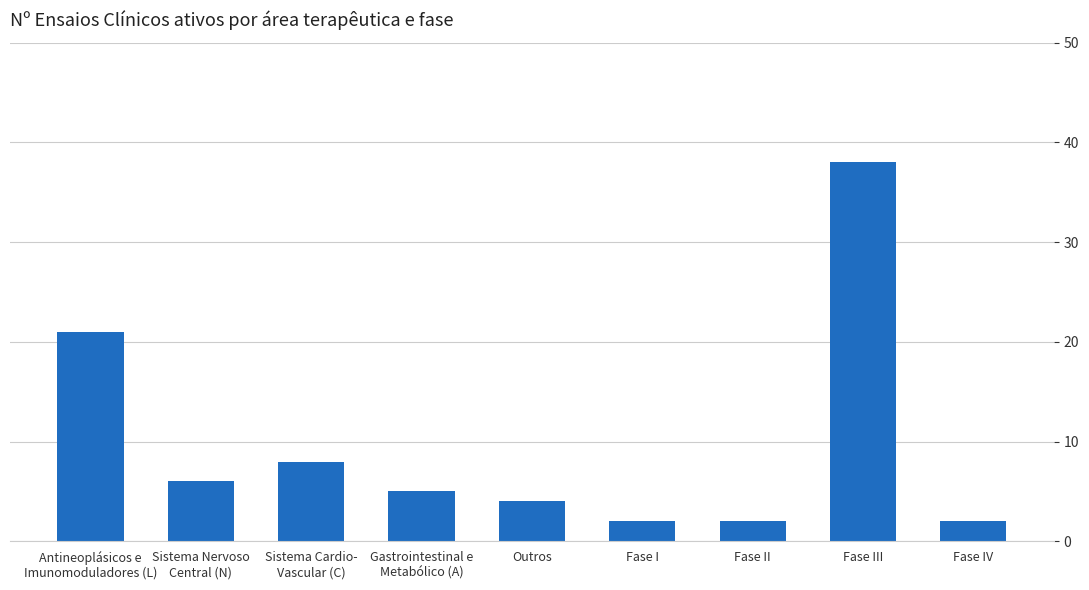

Reading left to right, transcribe all the data shown in this chart.

Antineoplásicos e
Imunomoduladores (L)=21	Sistema Nervoso
Central (N)=6	Sistema Cardio-
Vascular (C)=8	Gastrointestinal e
Metabólico (A)=5	Outros=4	Fase I=2	Fase II=2	Fase III=38	Fase IV=2